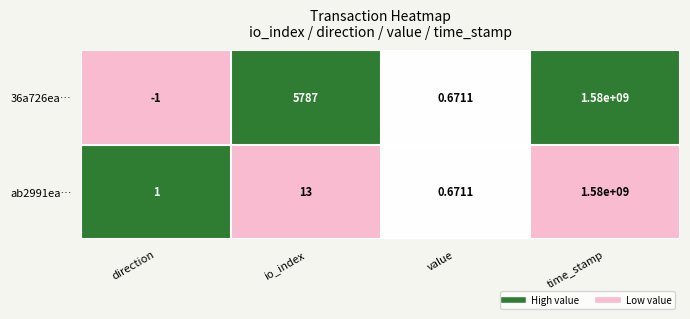

Where is ab2991ea… nearest to the value 790000000?

io_index